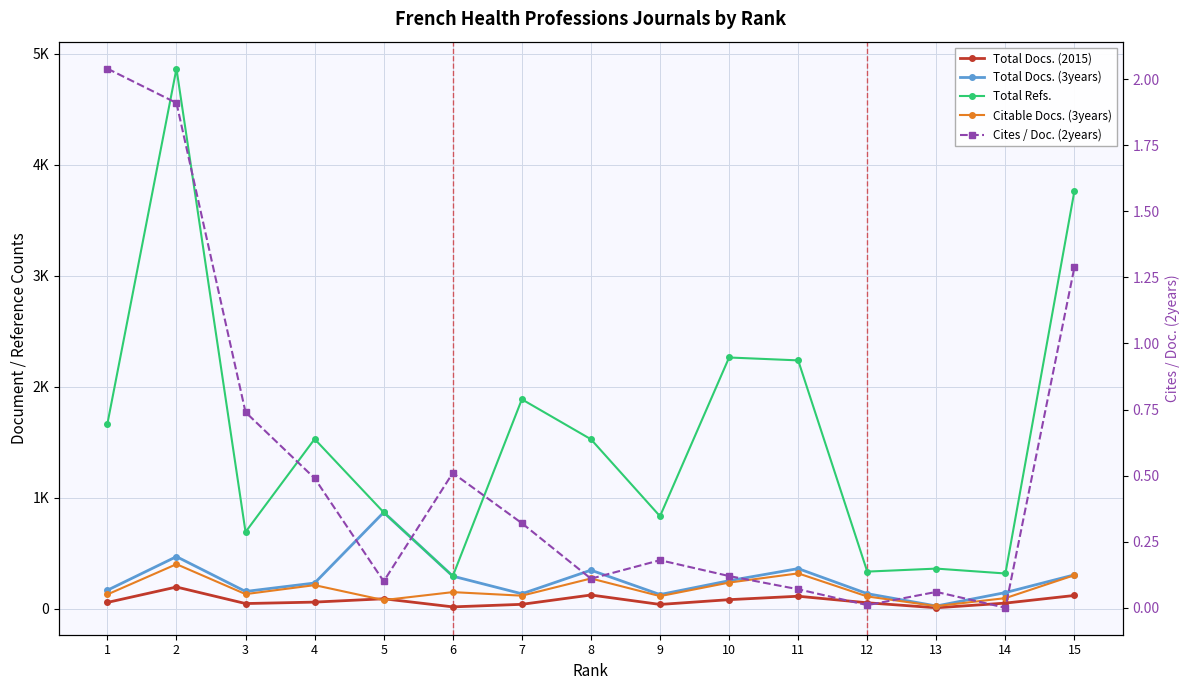

Where is Cites / Doc. (2years) nearest to the value 1?

3